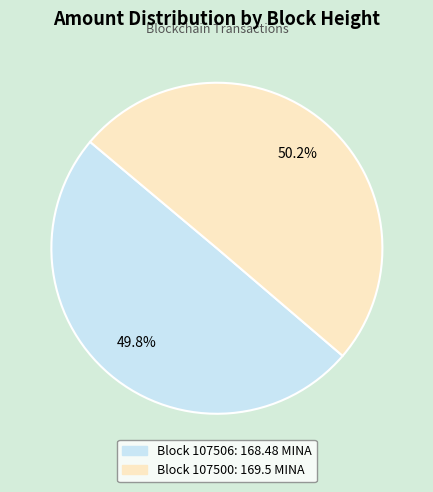

Does any single category account for the majority?

Yes